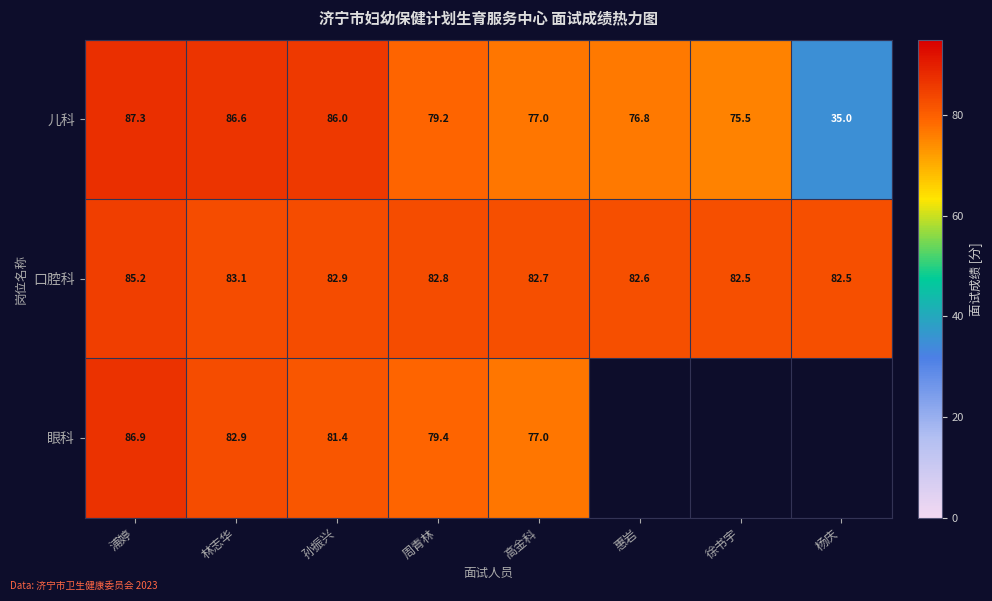

What is the difference between the highest and lowest values at 孙振兴?

4.6